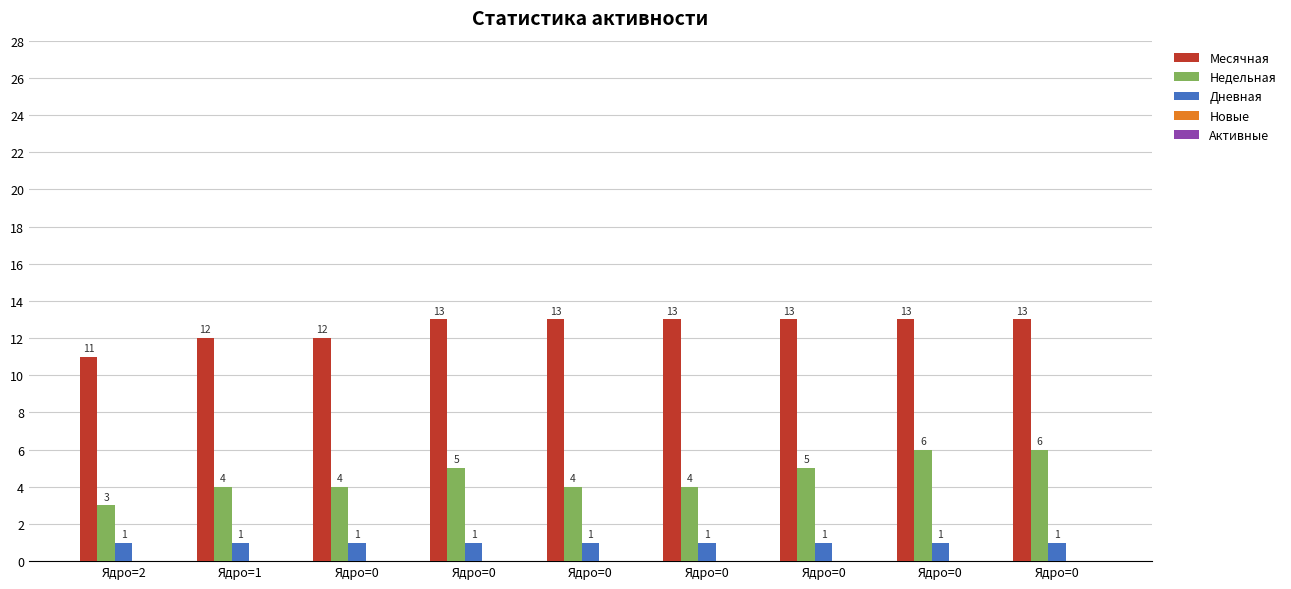

Which label corresponds to the smallest value in the chart?

Ядро=2